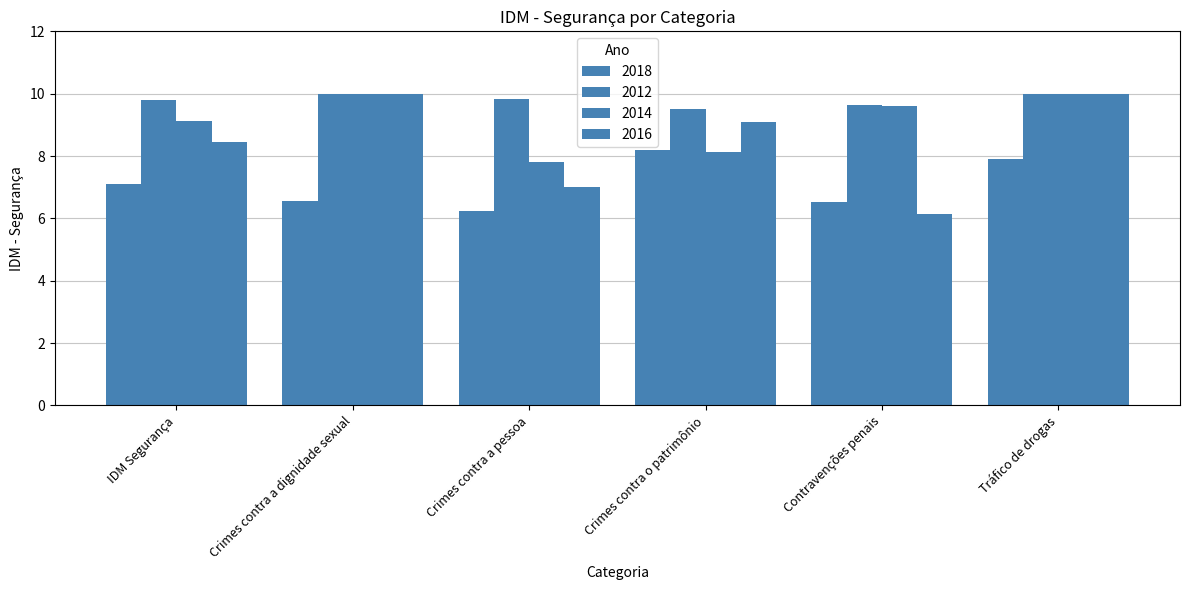

Which series changed the most between Contravenções penais and Tráfico de drogas?

2016